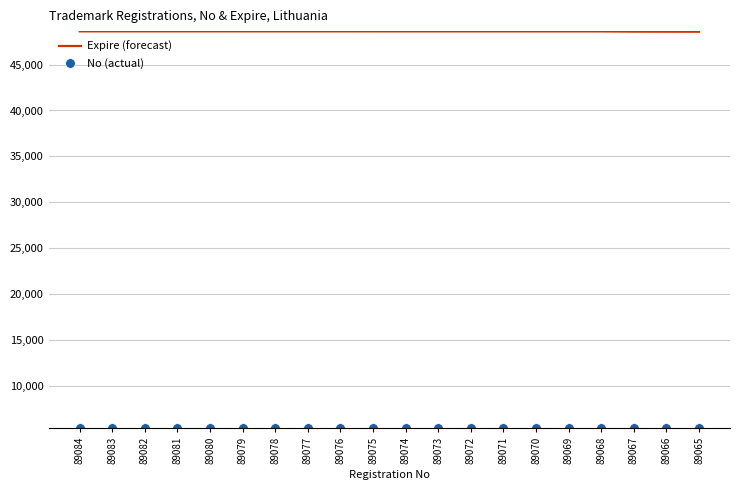

The value of Expire (forecast) at 89082 is 21395. True or false?

False